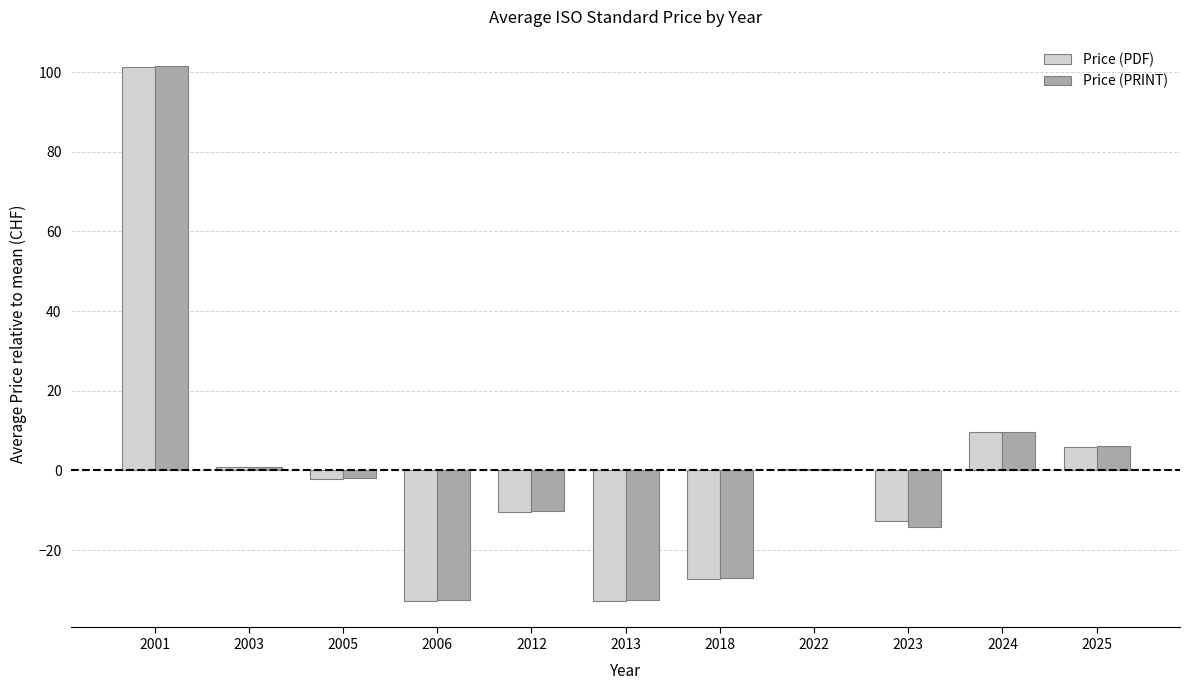

How many values in the Price (PRINT) series exceed -1?

5